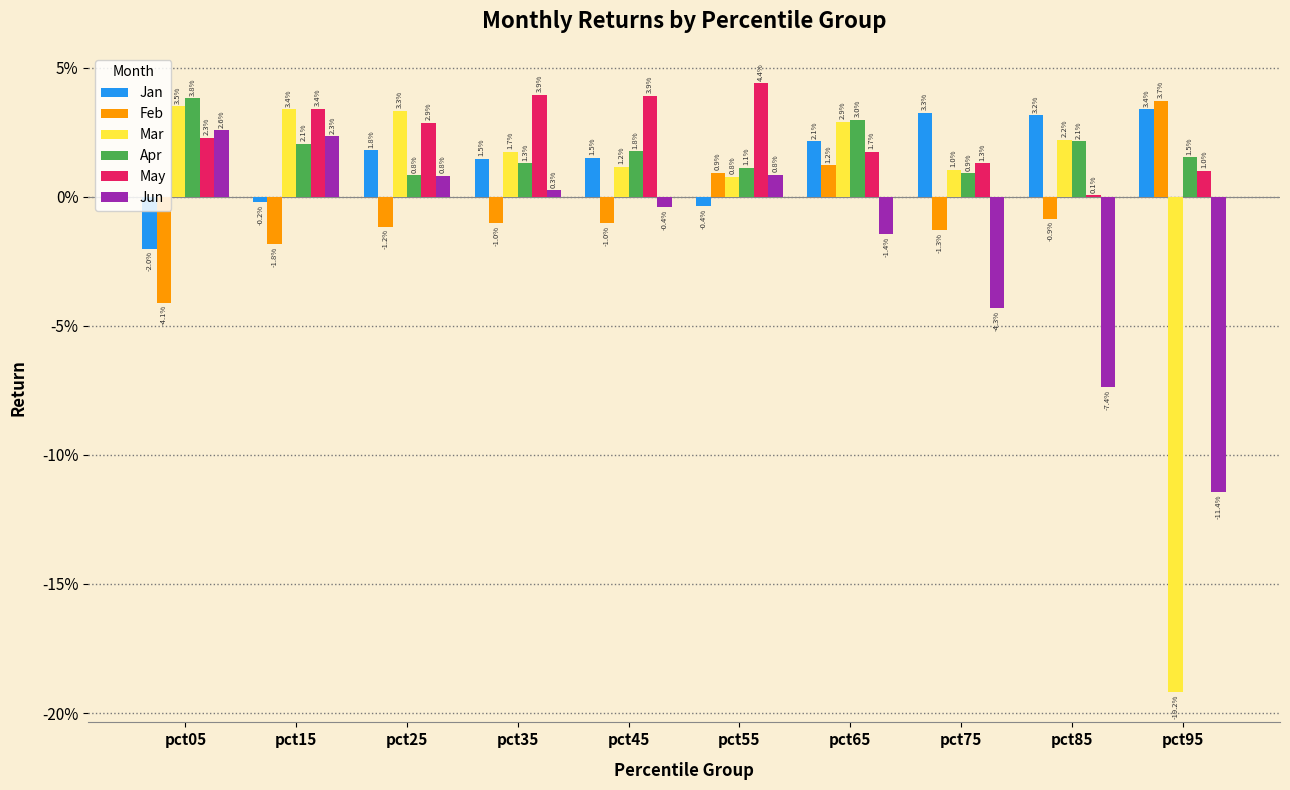

Between pct15 and pct45, which series saw the biggest shift?

Jun